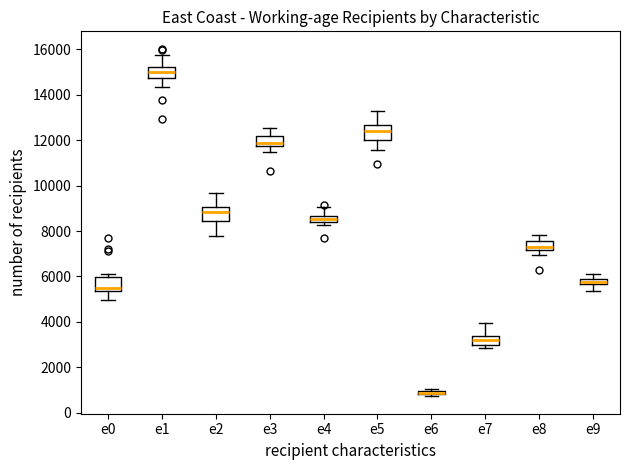

Where does the upper whisker of the box for e1 end on the y-axis? The values are not printed on the chart, so give them approximately, as read against the axis.

15800